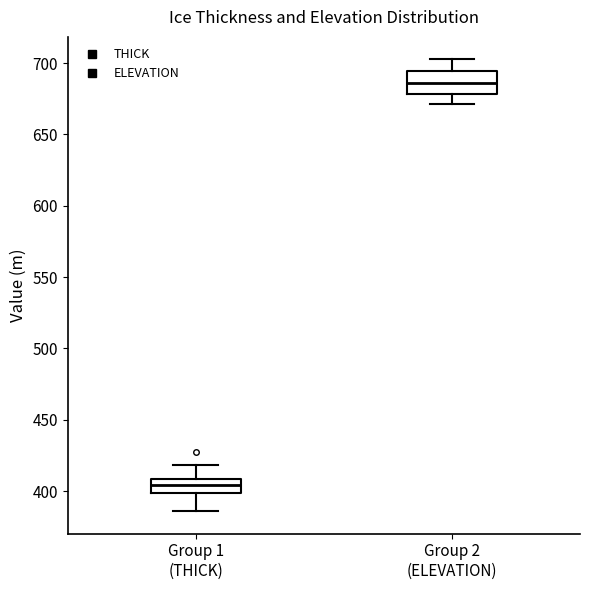

Reading left to right, transcribe this box plot: for each box, give where its median line is, the range the box spans, and where its two whiskers end, as read against the y-axis. The values are not printed on the chart, so give them approximately, as read against the axis.

Group 1 (THICK): median 405, box 400 to 410, whiskers 385 to 420
Group 2 (ELEVATION): median 685, box 680 to 695, whiskers 670 to 705